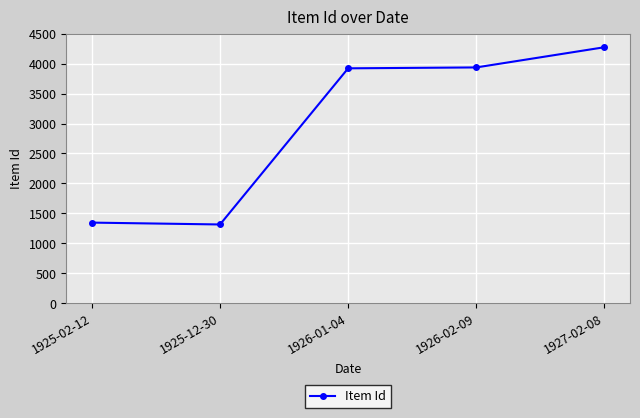

Between 1925-02-12 and 1926-01-04, which is larger?

1926-01-04